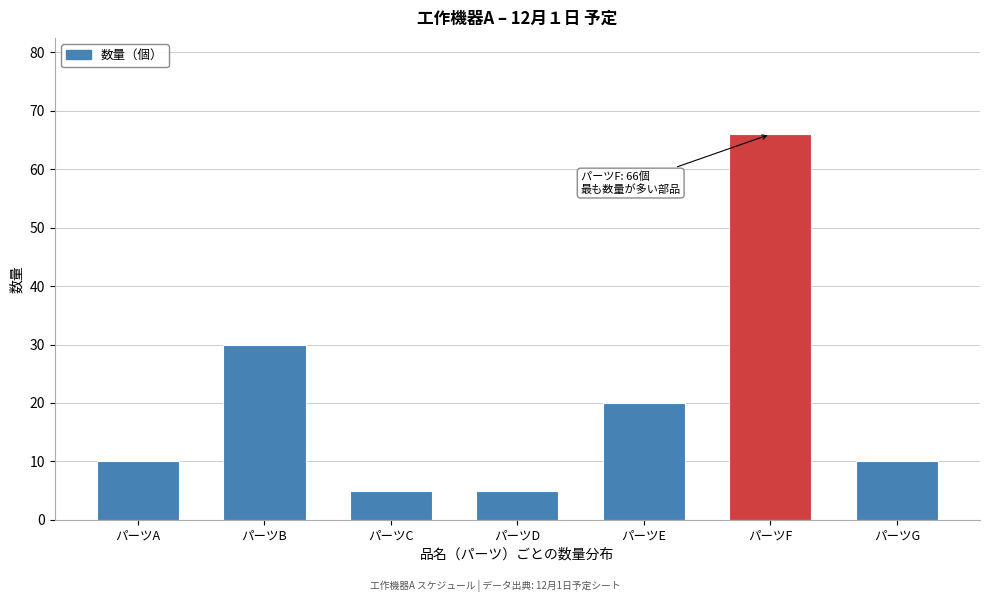

Reading left to right, transcribe all the data shown in this chart.

パーツA=10	パーツB=30	パーツC=5	パーツD=5	パーツE=20	パーツF=66	パーツG=10